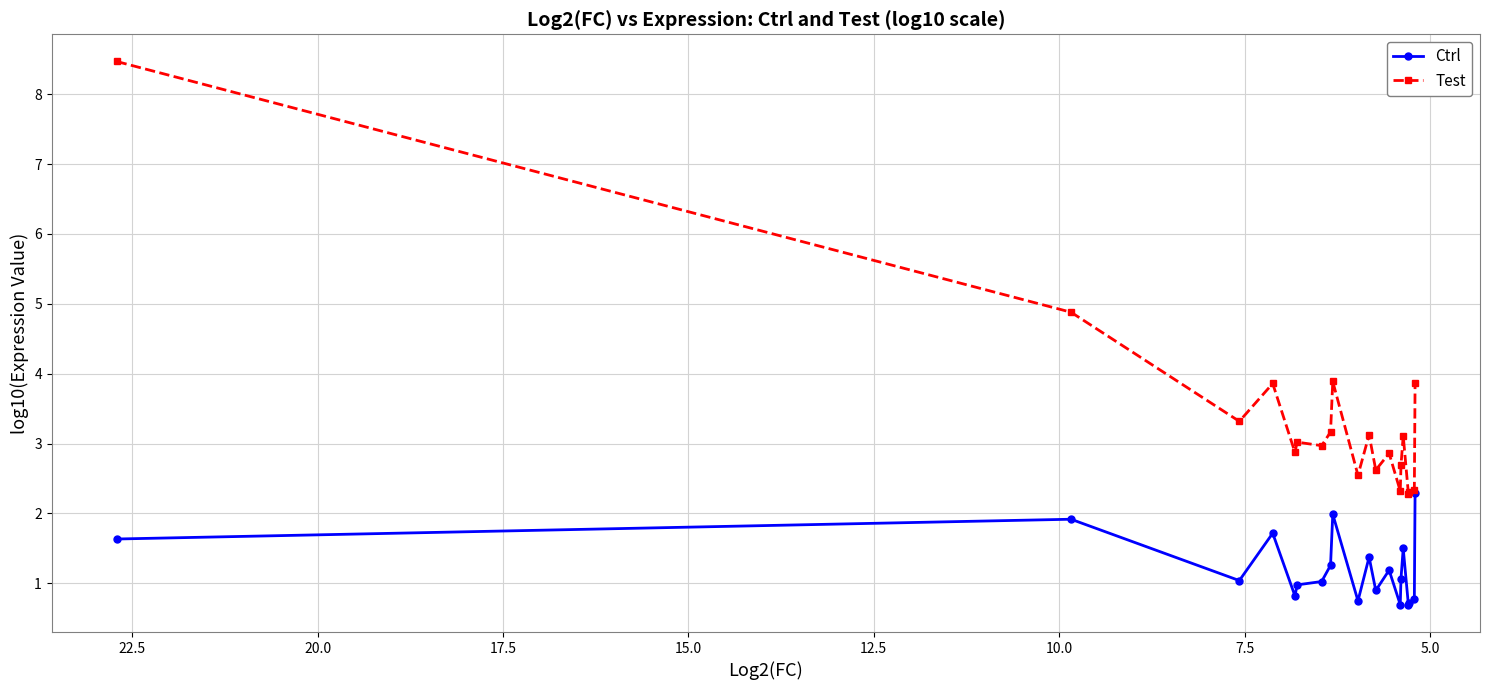

Which has a higher value, 17.5 or 15.0?

17.5